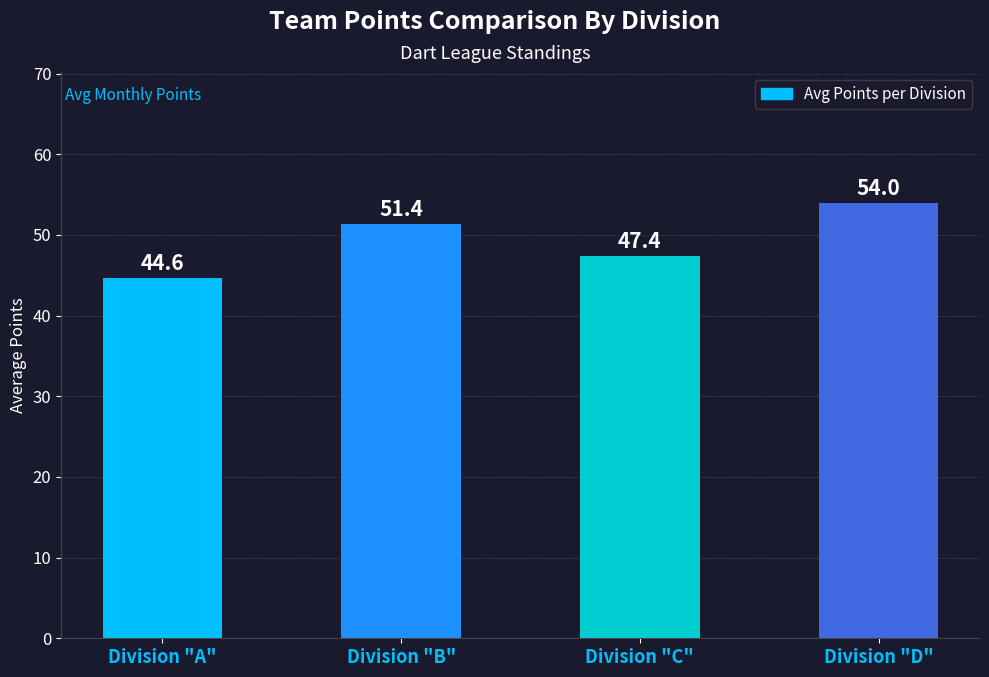

Which has a higher value, Division "B" or Division "C"?

Division "B"